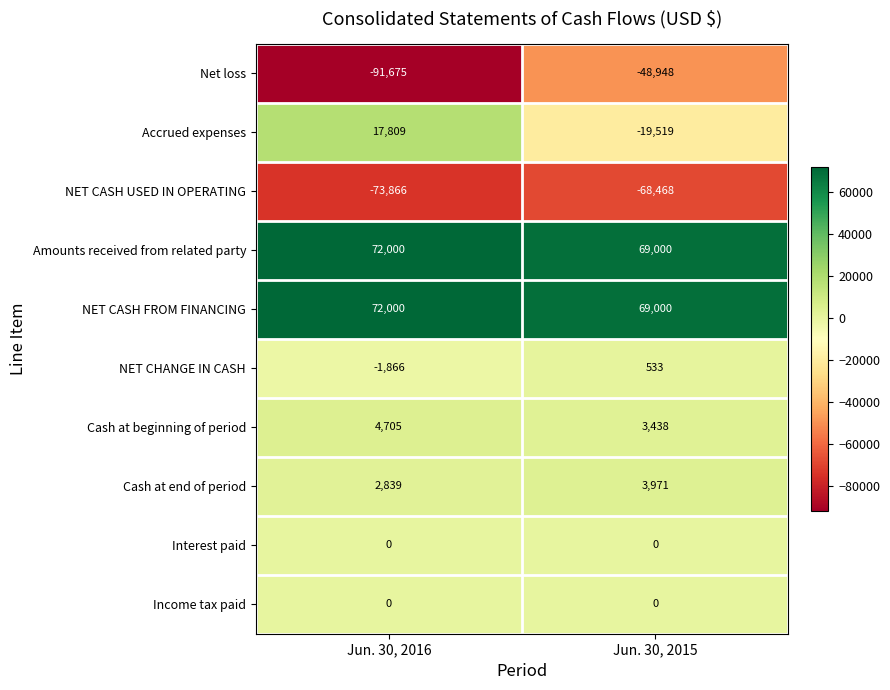

Read the Amounts received from related party value at Jun. 30, 2015, to the nearest 50.

69000